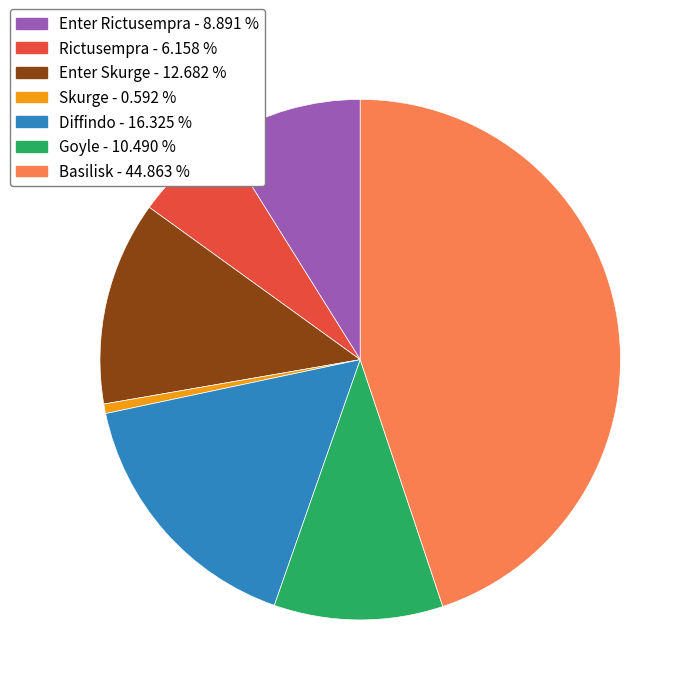

Approximately how many times larger is the value at Goyle - 10.490 % compared to Diffindo - 16.325 %?

0.6